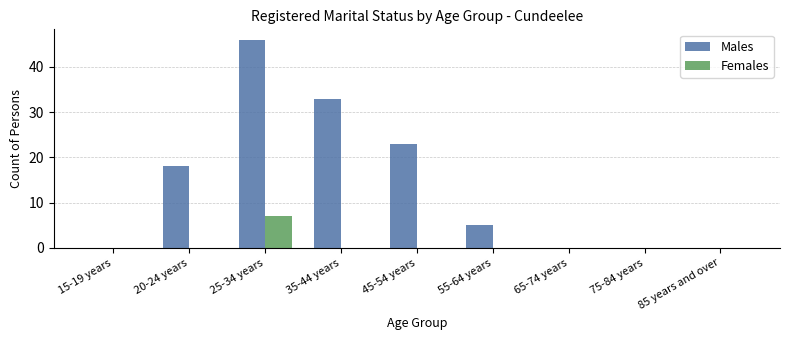

Is it true that Males equals 5 at 55-64 years?

True